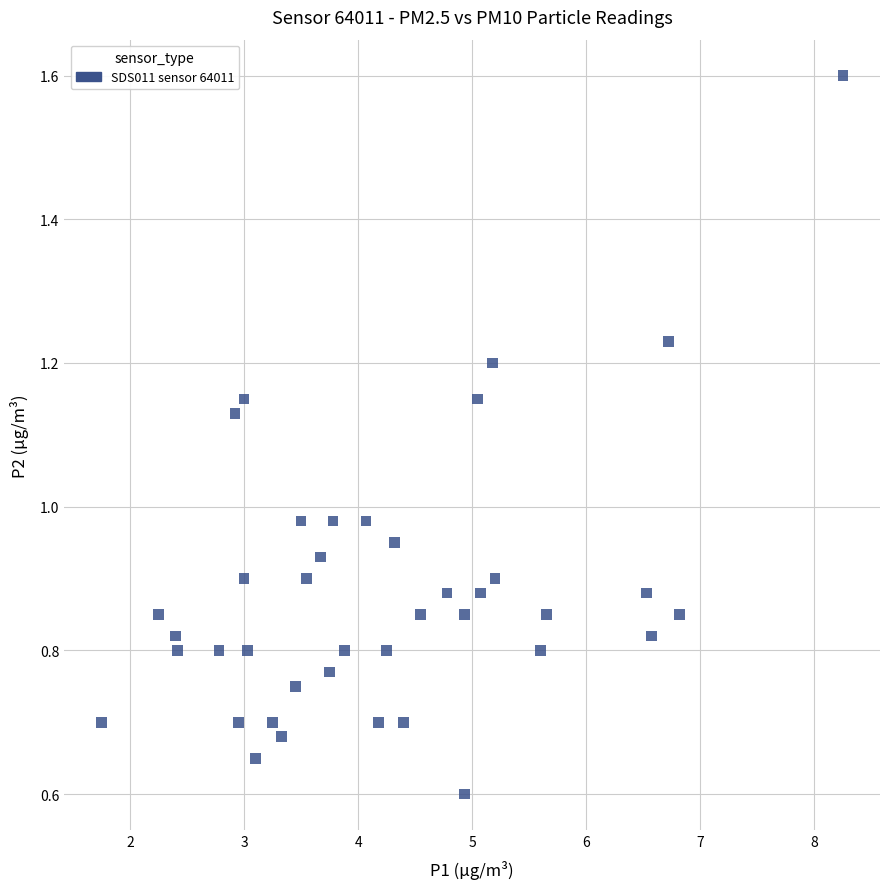

What is the range of X values (max minus min)?

6.5